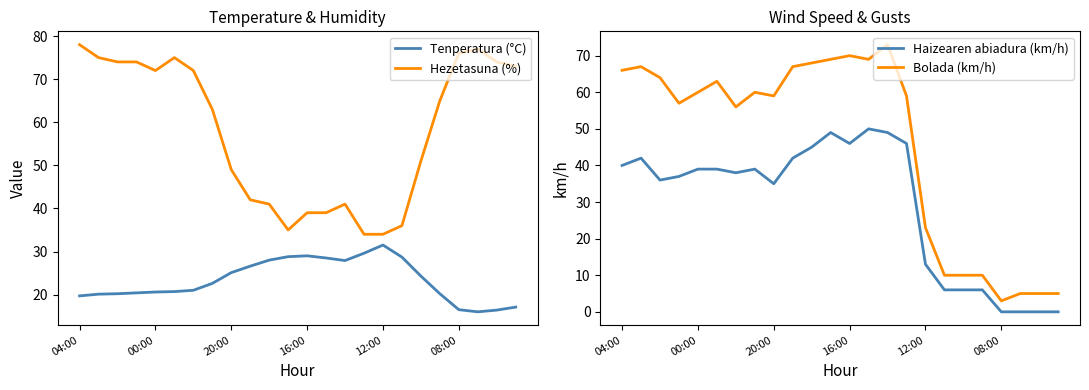

What is the label of the 15th point from the right?

9